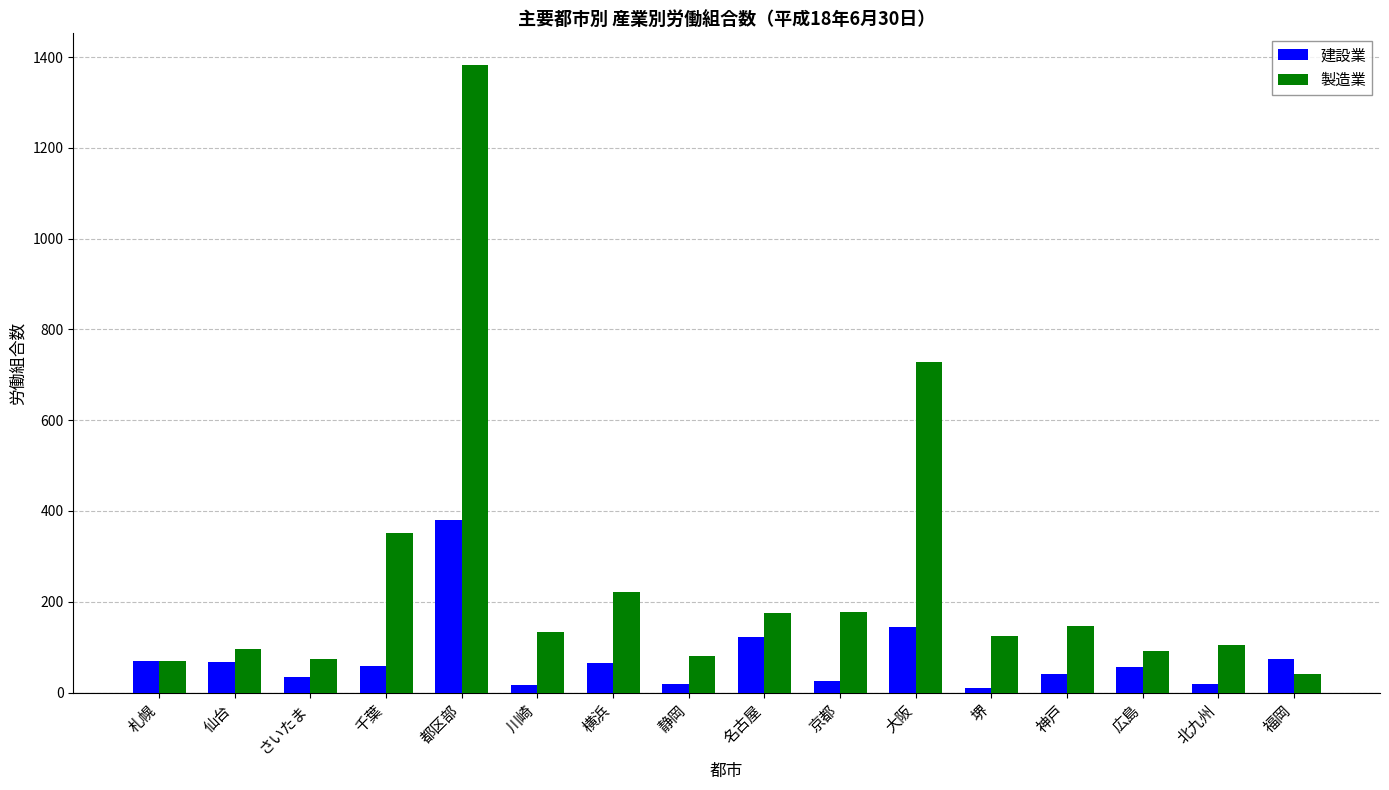

The value of 製造業 at 堺 is 32. True or false?

False